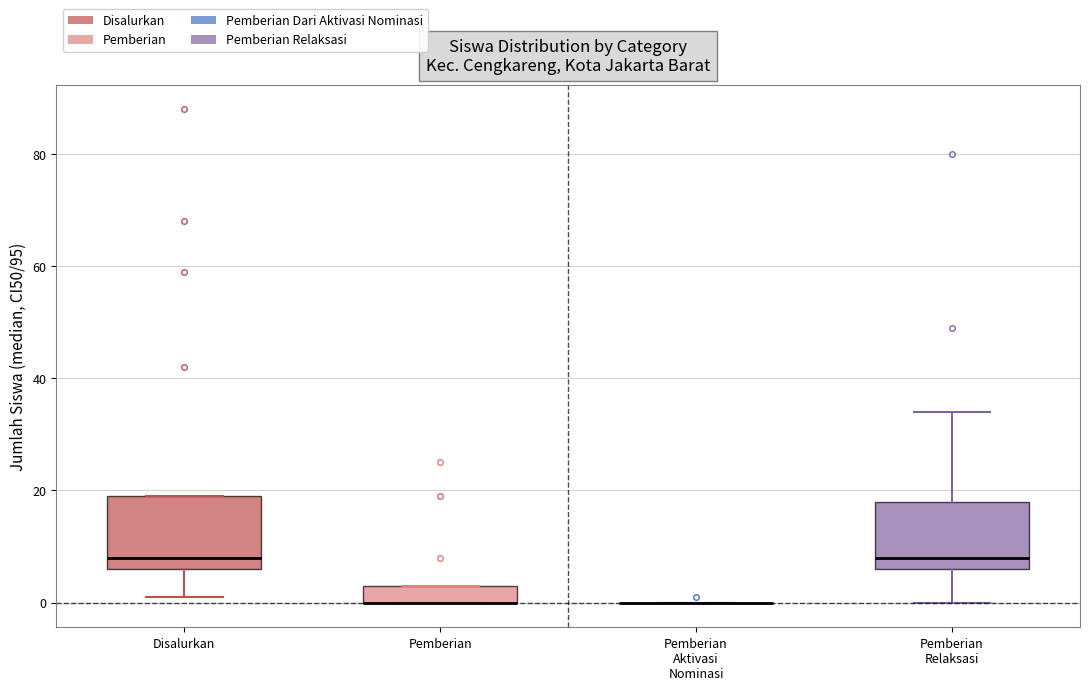

Reading left to right, read every box against the y-axis: the position of its median line, the range the box covers, and the ends of its whiskers. The values are not printed on the chart, so give them approximately, as read against the axis.

Disalurkan: median 8, box 6 to 20, whiskers 2 to 20
Pemberian: median 0 (drawn on the box's lower edge), box 0 to 4, whiskers 0 to 4
Pemberian Aktivasi Nominasi: box collapsed to a line at 0, whiskers 0 to 0
Pemberian Relaksasi: median 8, box 6 to 18, whiskers 0 to 34